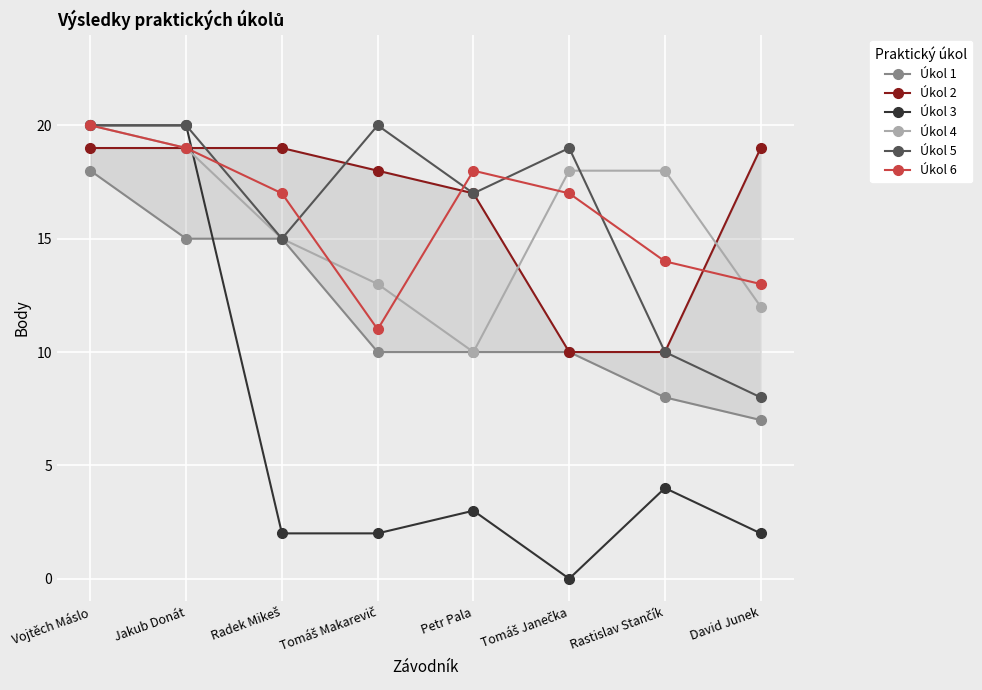

True or false: Úkol 5 and Úkol 1 intersect in this chart.

False